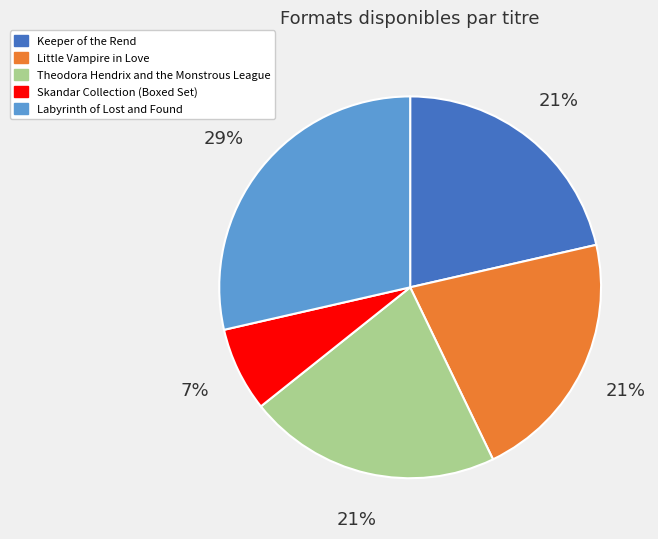

True or false: Theodora Hendrix and the Monstrous League accounts for 10% of the total.

False